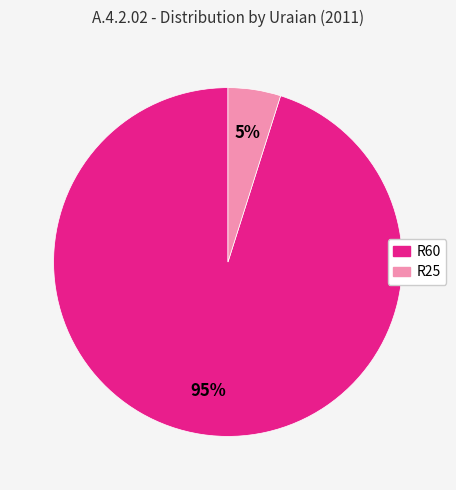

How many slices are in this pie chart?

2